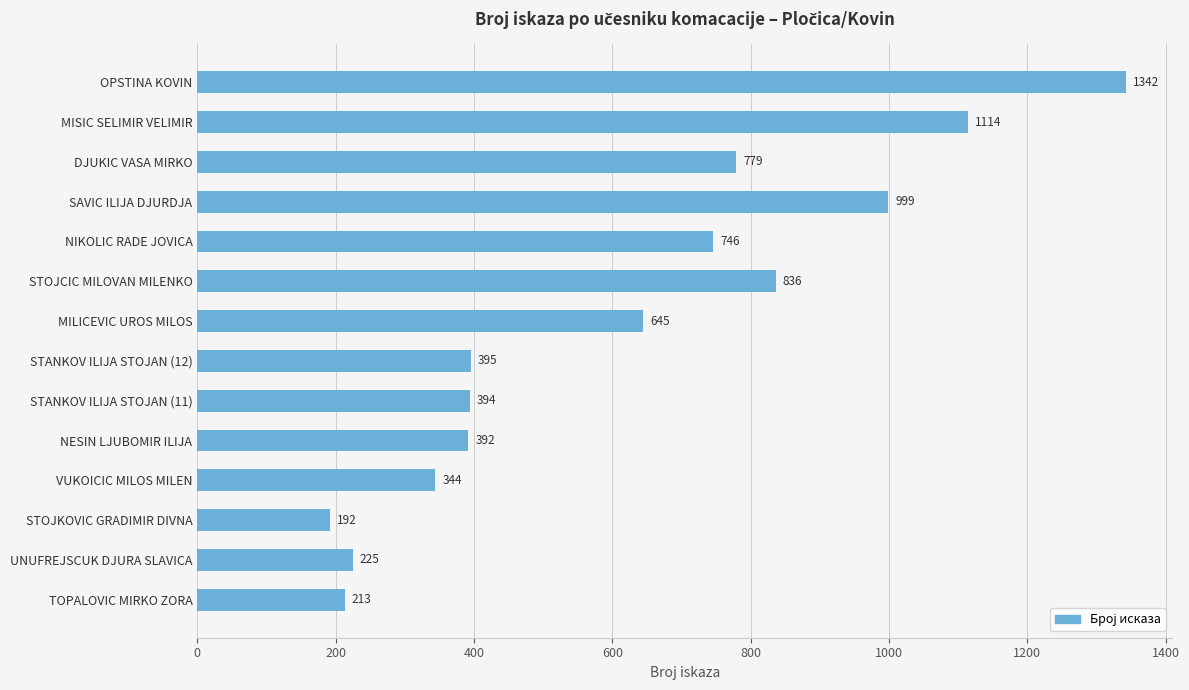

The value at STANKOV ILIJA STOJAN (12) is 395. True or false?

True